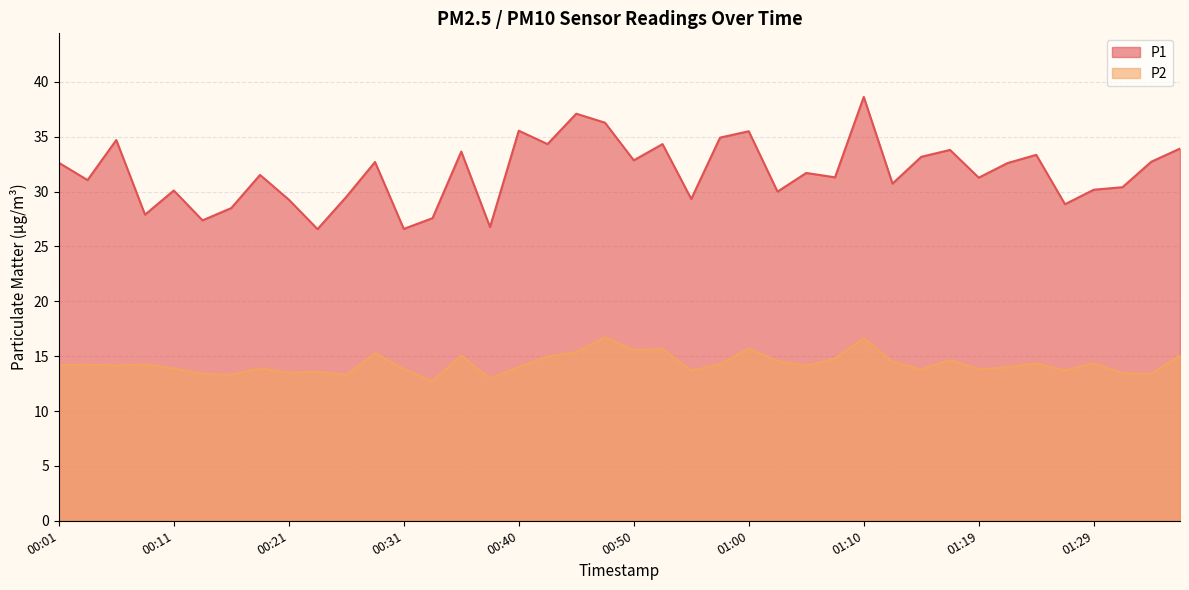

What are all the series names shown in the legend?

P1, P2